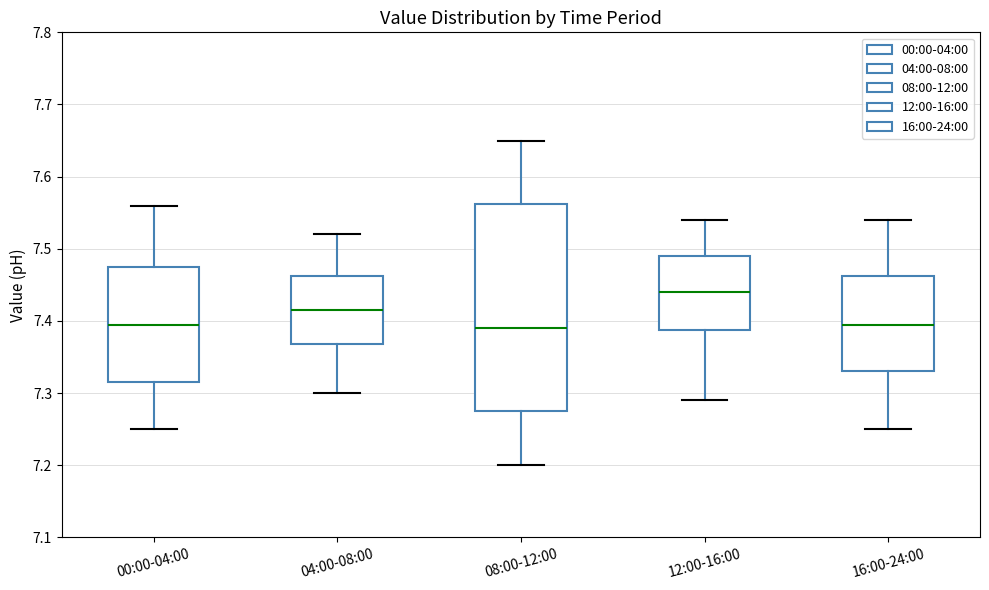

Reading left to right, read every box against the y-axis: the position of its median line, the range the box covers, and the ends of its whiskers. The values are not printed on the chart, so give them approximately, as read against the axis.

00:00-04:00: median 7.40, box 7.32 to 7.48, whiskers 7.25 to 7.56
04:00-08:00: median 7.42, box 7.37 to 7.46, whiskers 7.30 to 7.52
08:00-12:00: median 7.39, box 7.28 to 7.56, whiskers 7.20 to 7.65
12:00-16:00: median 7.44, box 7.39 to 7.49, whiskers 7.29 to 7.54
16:00-24:00: median 7.40, box 7.33 to 7.46, whiskers 7.25 to 7.54